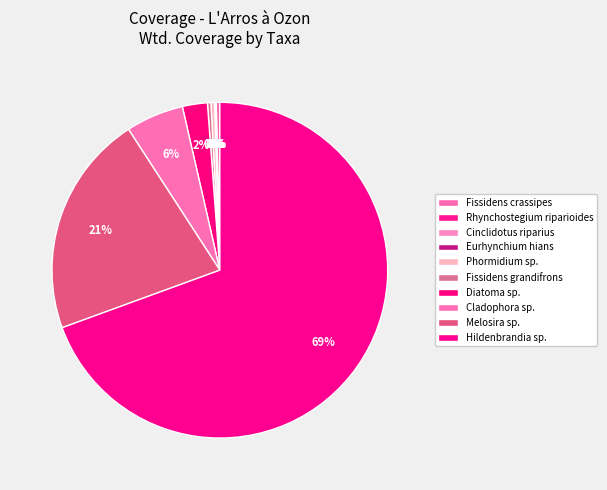

How many segments does this pie chart have?

10